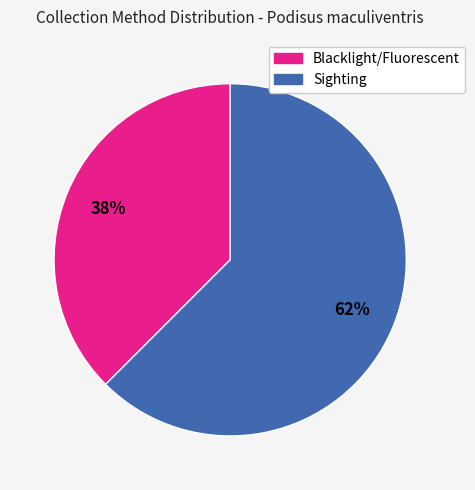

The Sighting slice represents 62% of the pie. True or false?

True